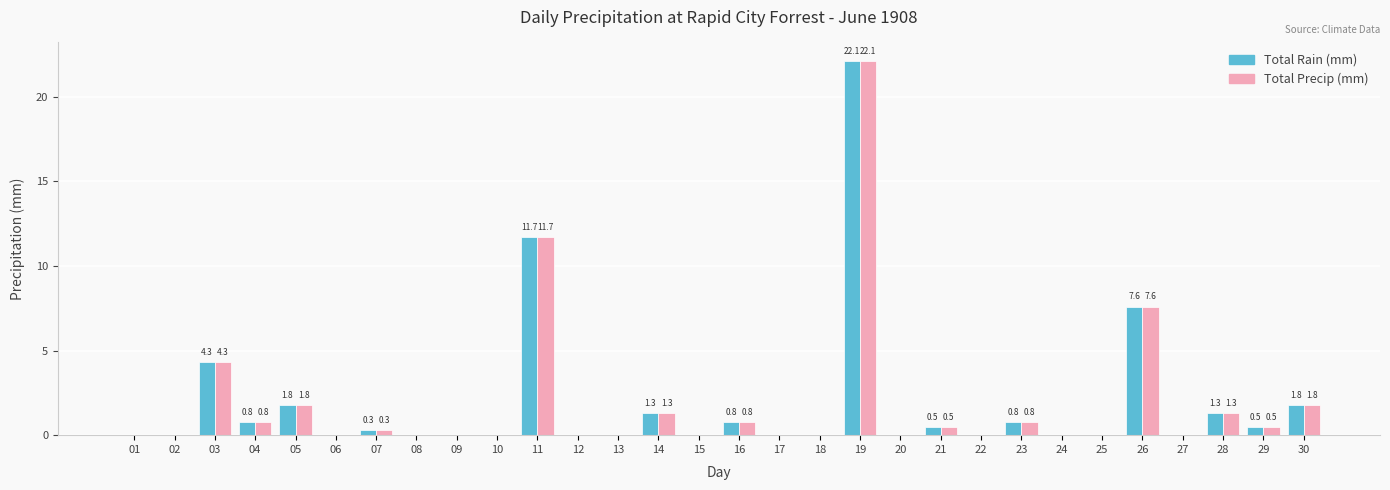

Is it true that Total Rain (mm) equals 0.8 at 23?

True